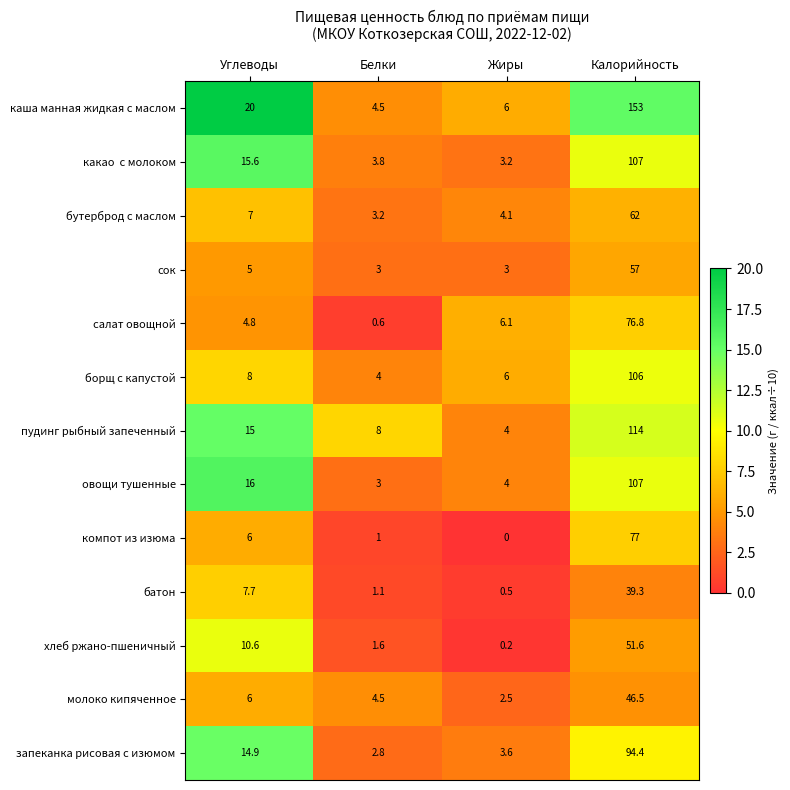

Where is каша манная жидкая с маслом nearest to the value 78?

Углеводы